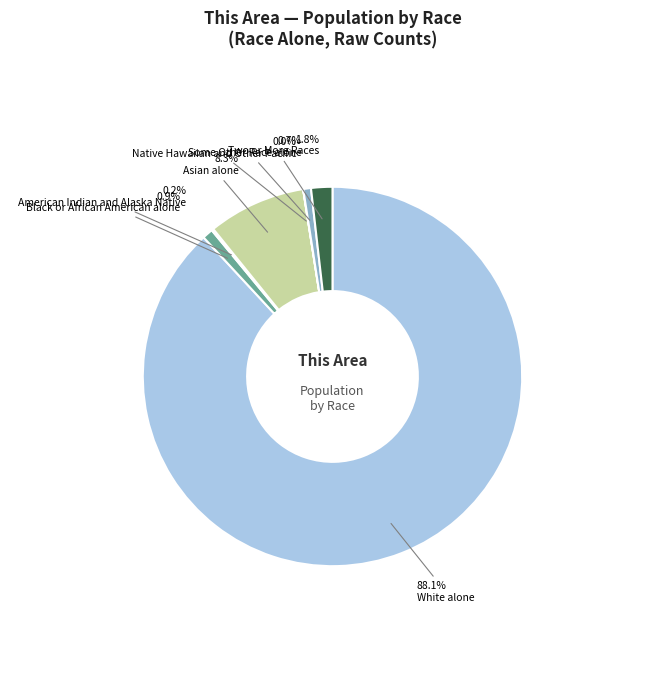

Count the number of slices in the pie.

7